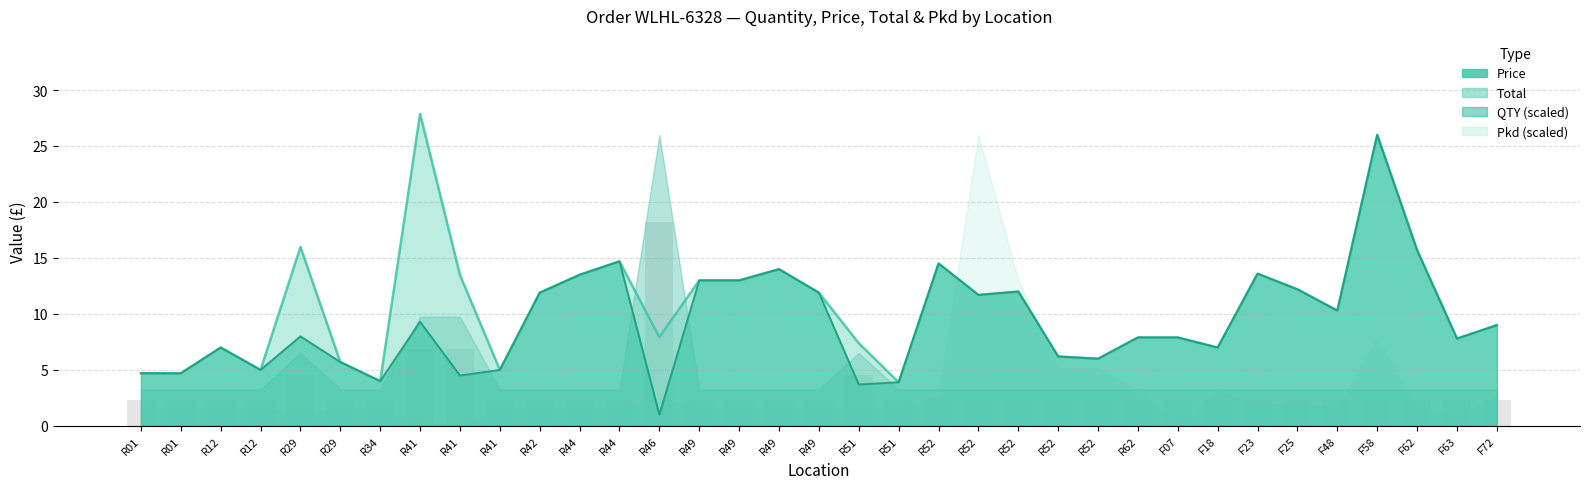

What is the label of the 14th bar from the right?

R52